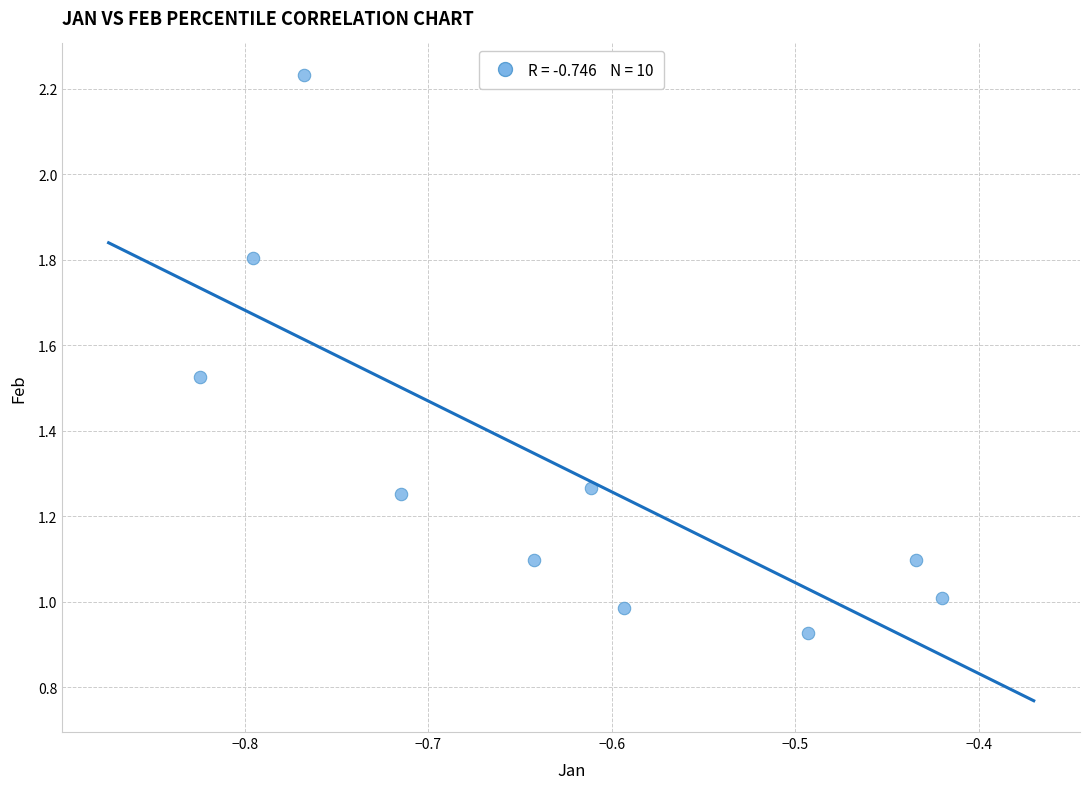

What is the average X value?

-0.6